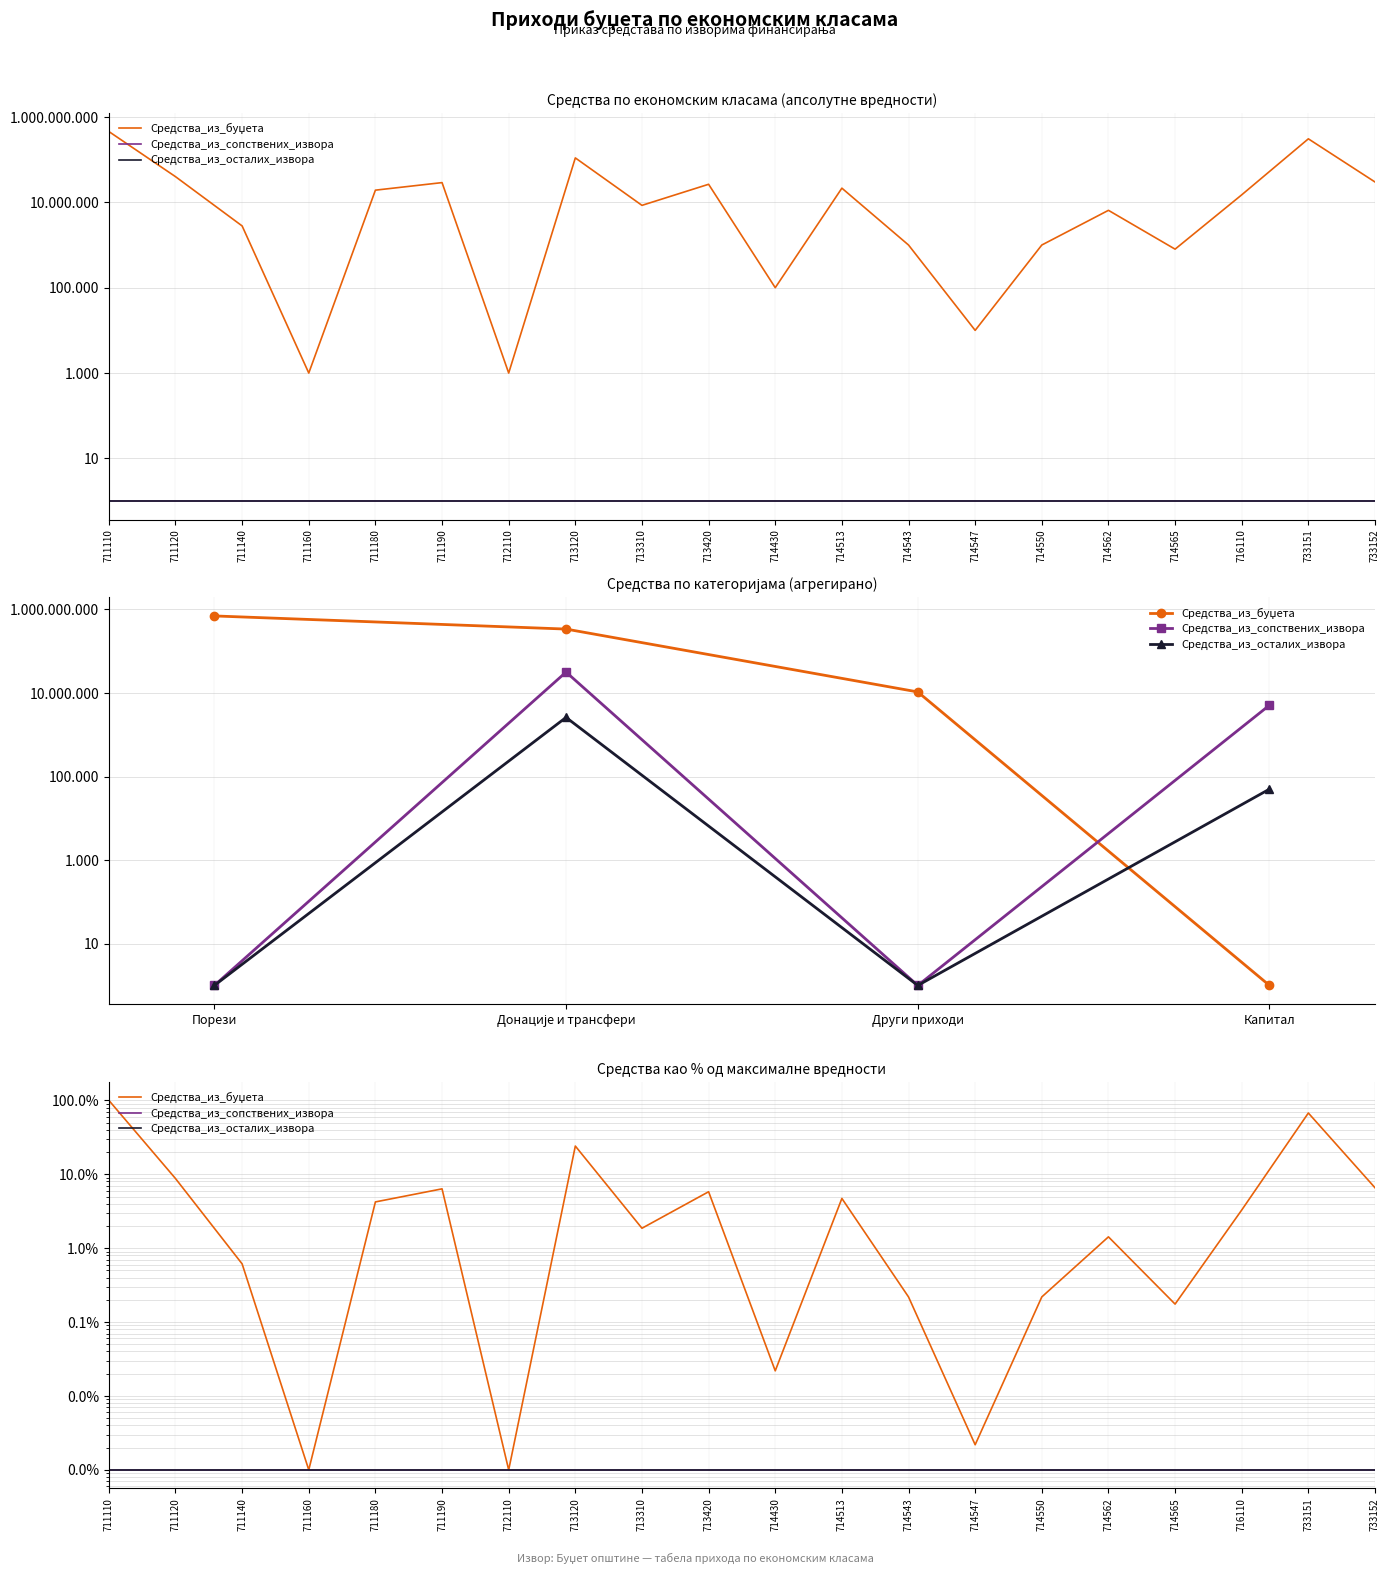

Rank the series by their maximum value, from highest to lowest.

Средства_из_буџета, Средства_из_сопствених_извора, Средства_из_осталих_извора